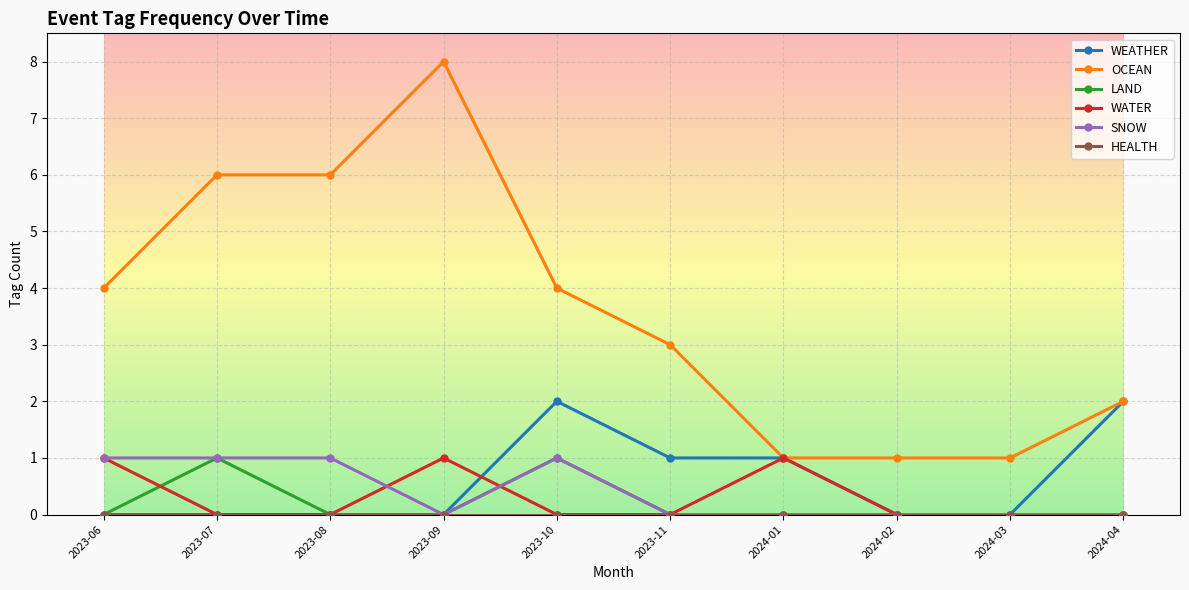

What is the maximum value shown in the chart?

8